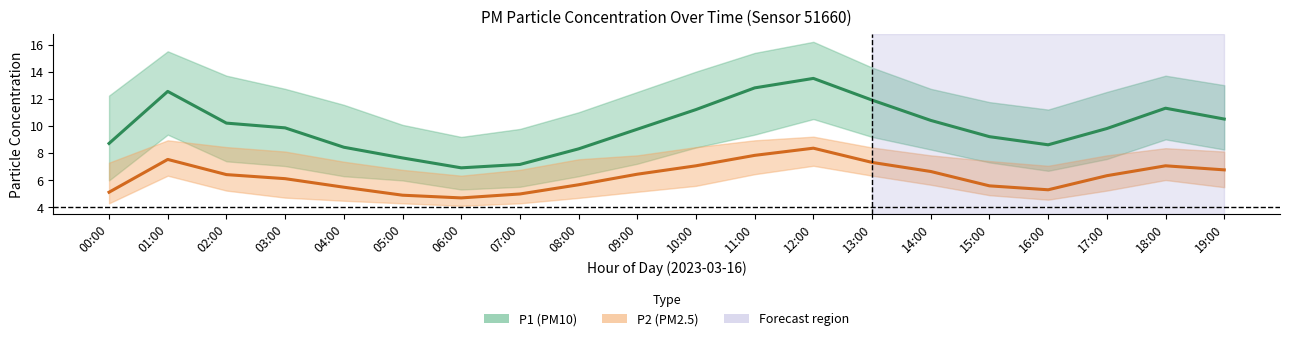

What is the total value across all series at 04:00?

13.9